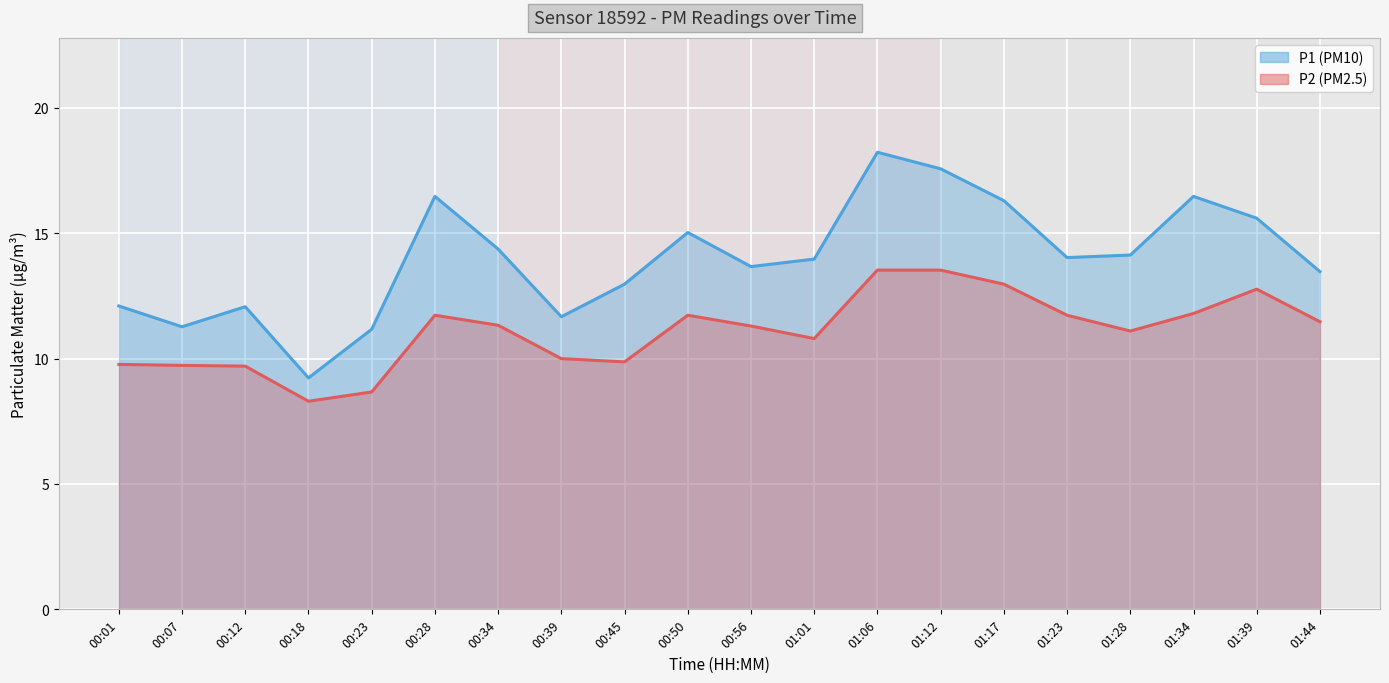

At how many categories does at least one series exceed 15?

7